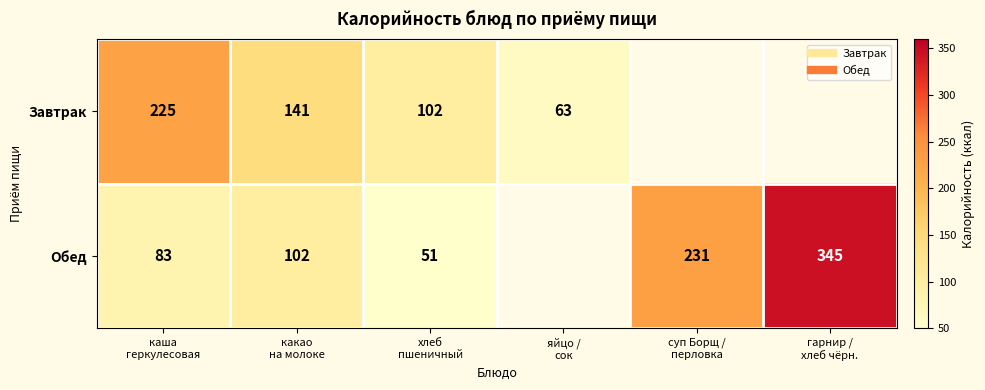

What is the lowest value of the Обед series?

51.0